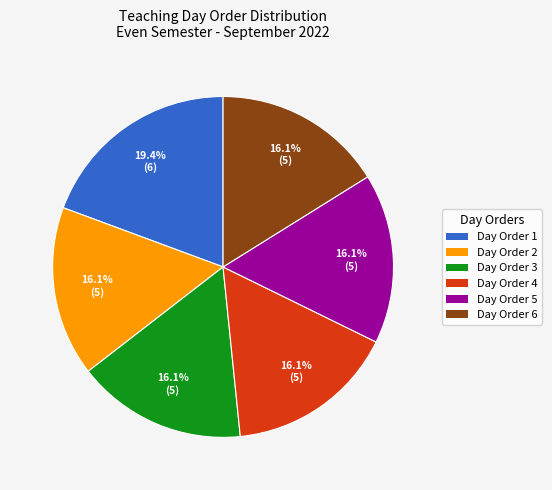

Do Day Order 4 and Day Order 2 together represent more than half of the pie?

No